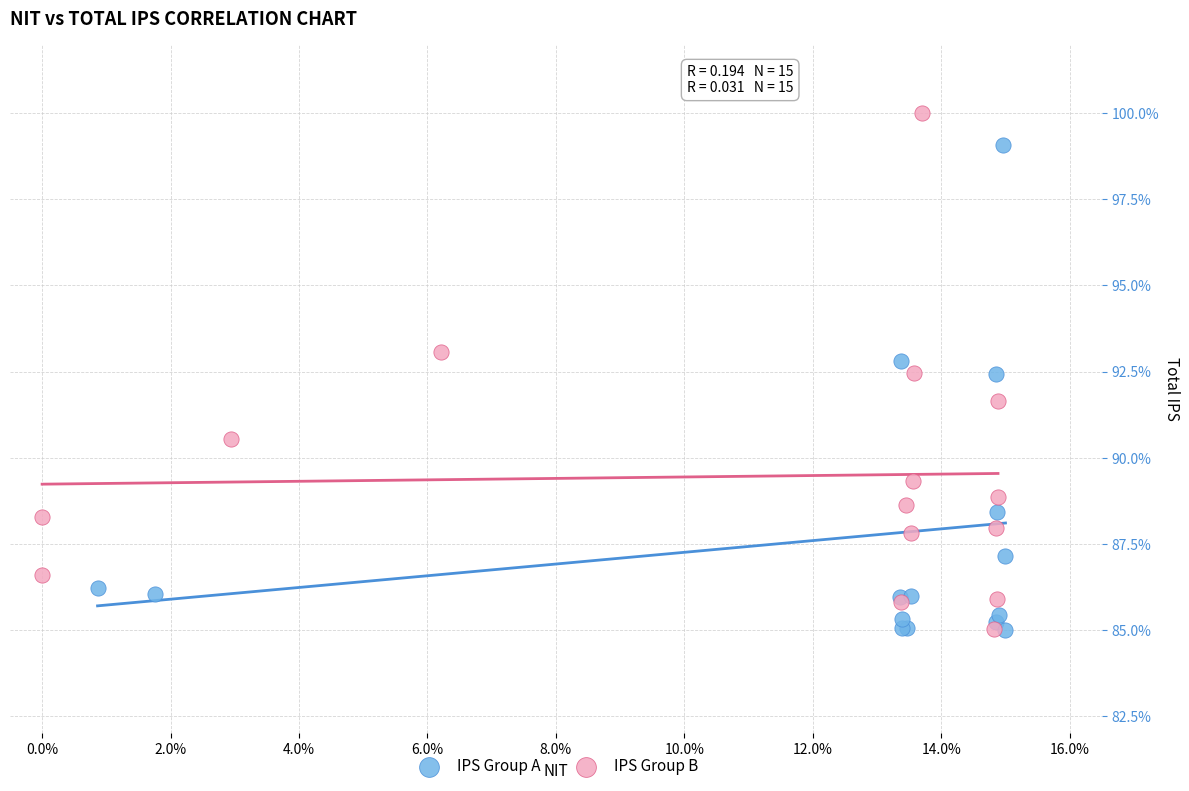

What are all the series names shown in the legend?

IPS Group A, IPS Group B